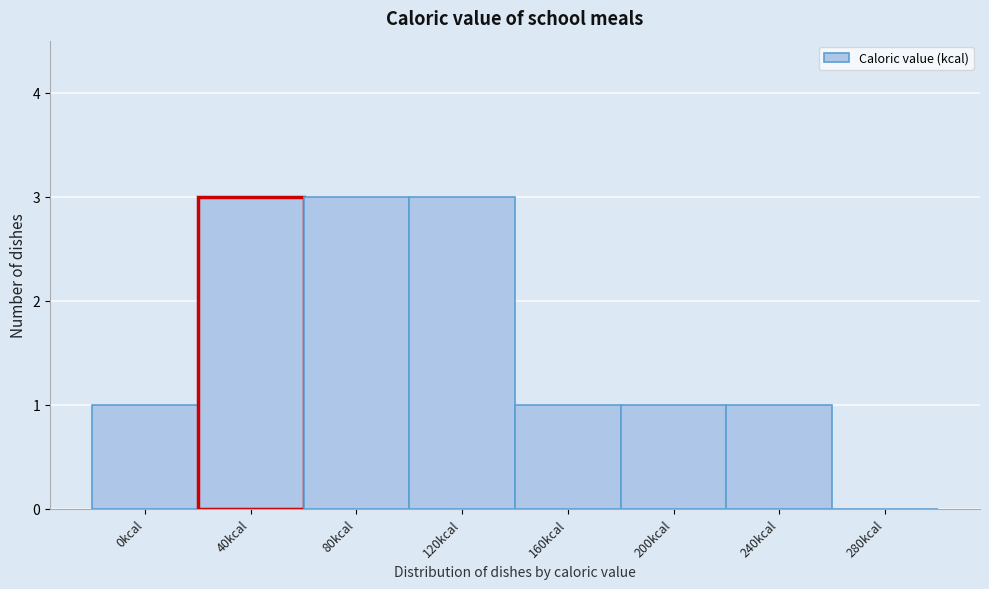

Reading left to right, extract all data points from this chart.

0kcal=1	40kcal=3	80kcal=3	120kcal=3	160kcal=1	200kcal=1	240kcal=1	280kcal=0